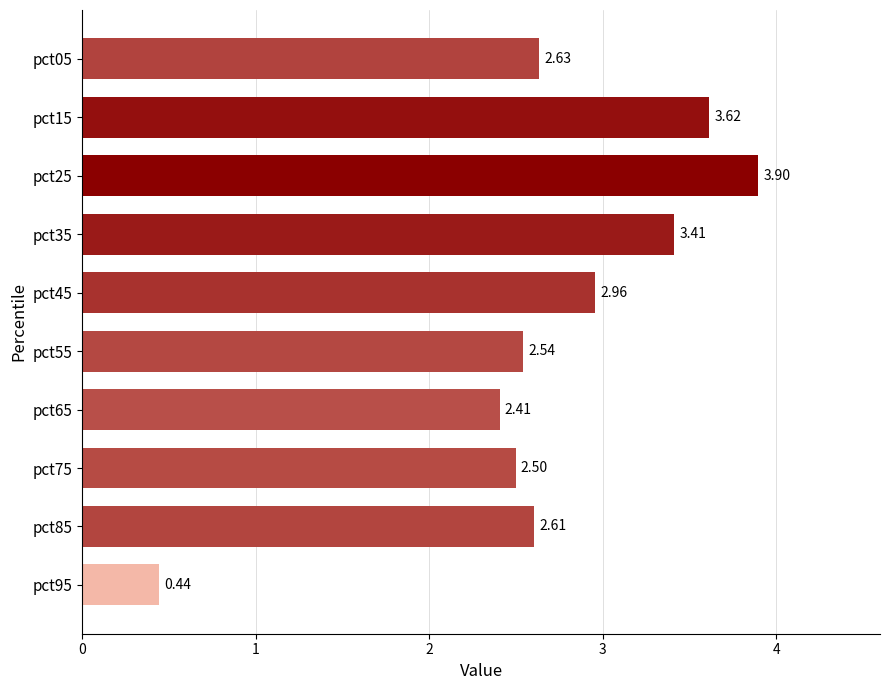

Count the number of data series in this chart.

1